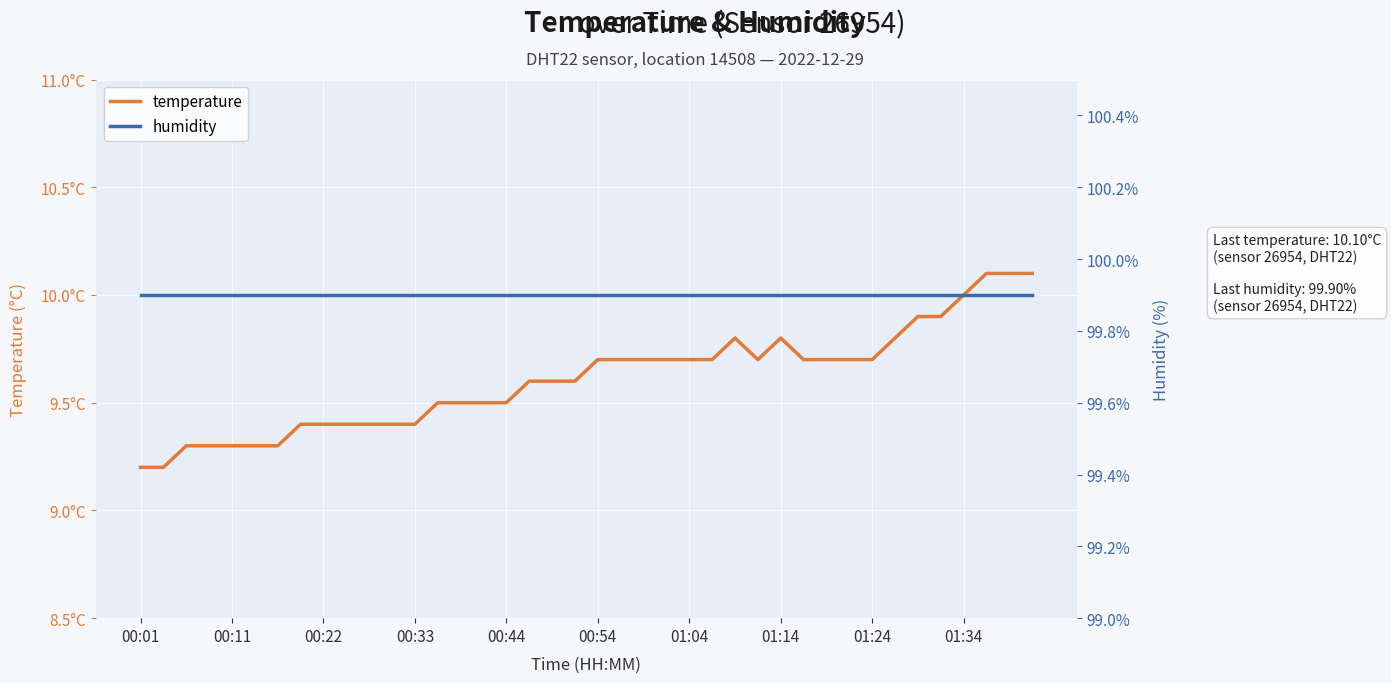

Which series changed the most between 00:54 and 39?

temperature